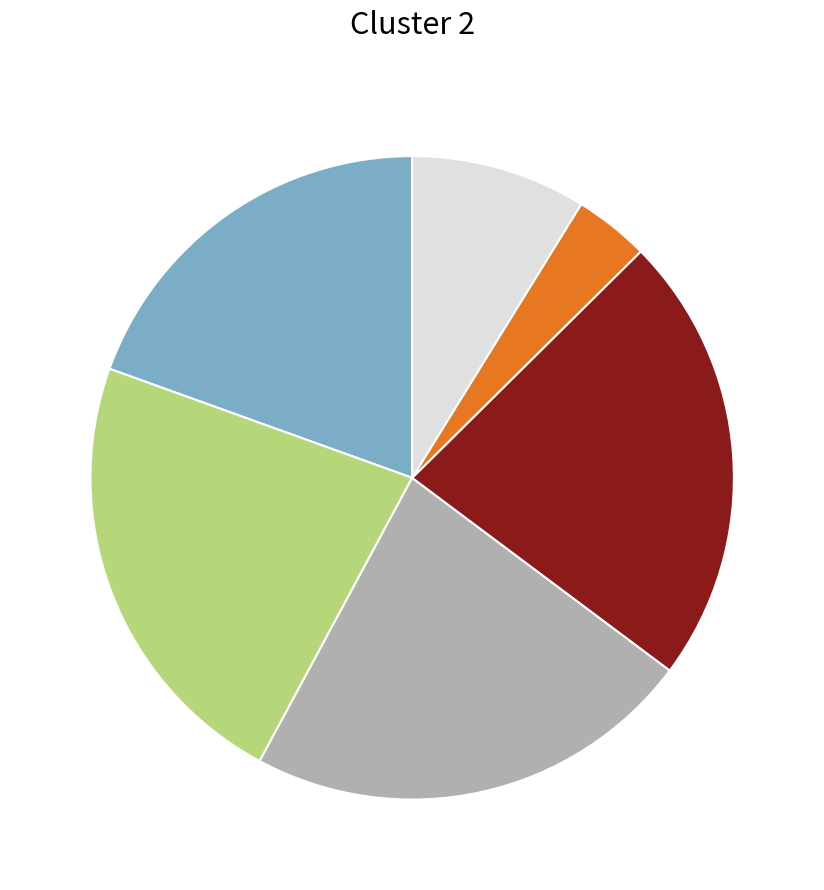

Is there a majority slice in this chart?

No